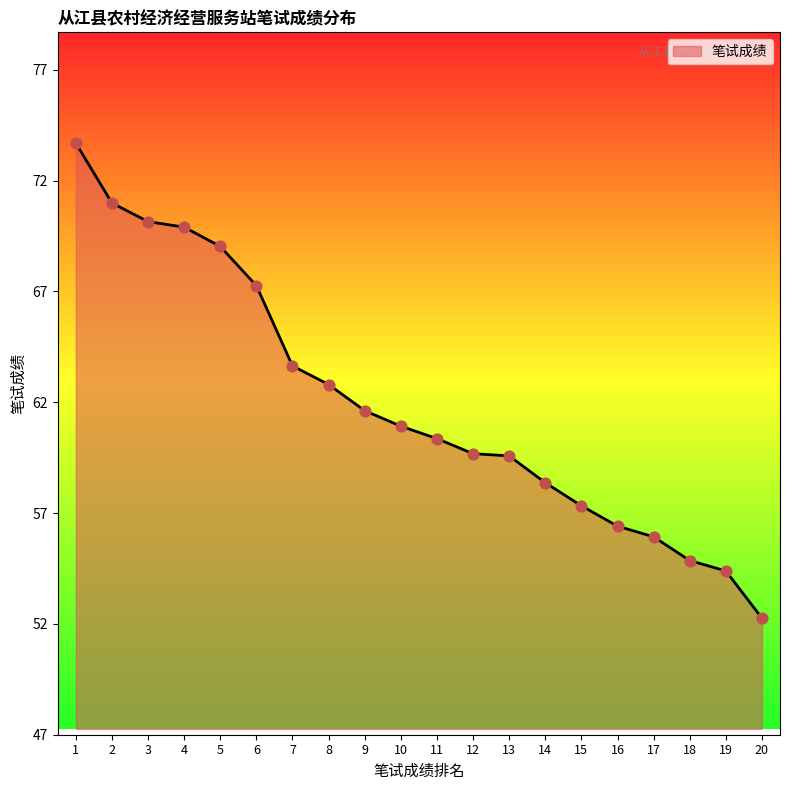

What is the change in value from 1 to 16?

-17.3